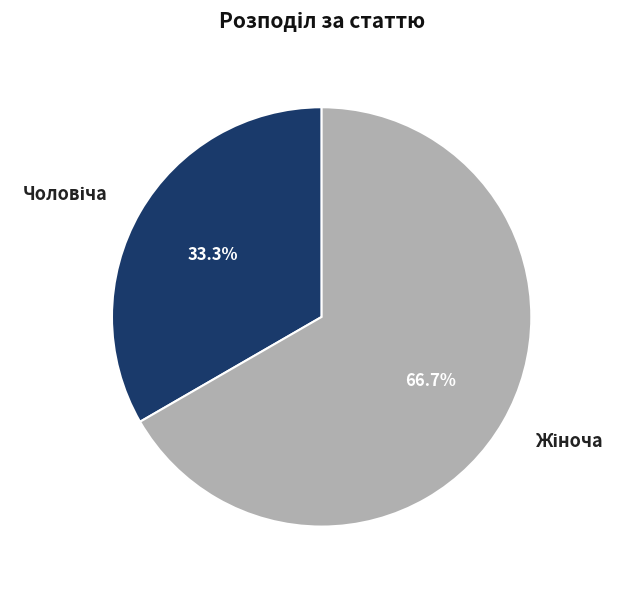

What is the majority slice?

Жіноча